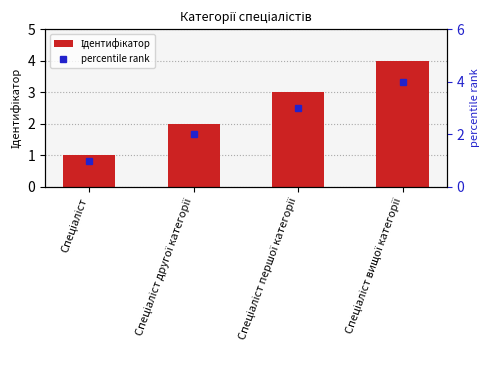

What is the difference between the percentile rank values at Спеціаліст першої категорії and Спеціаліст?

2